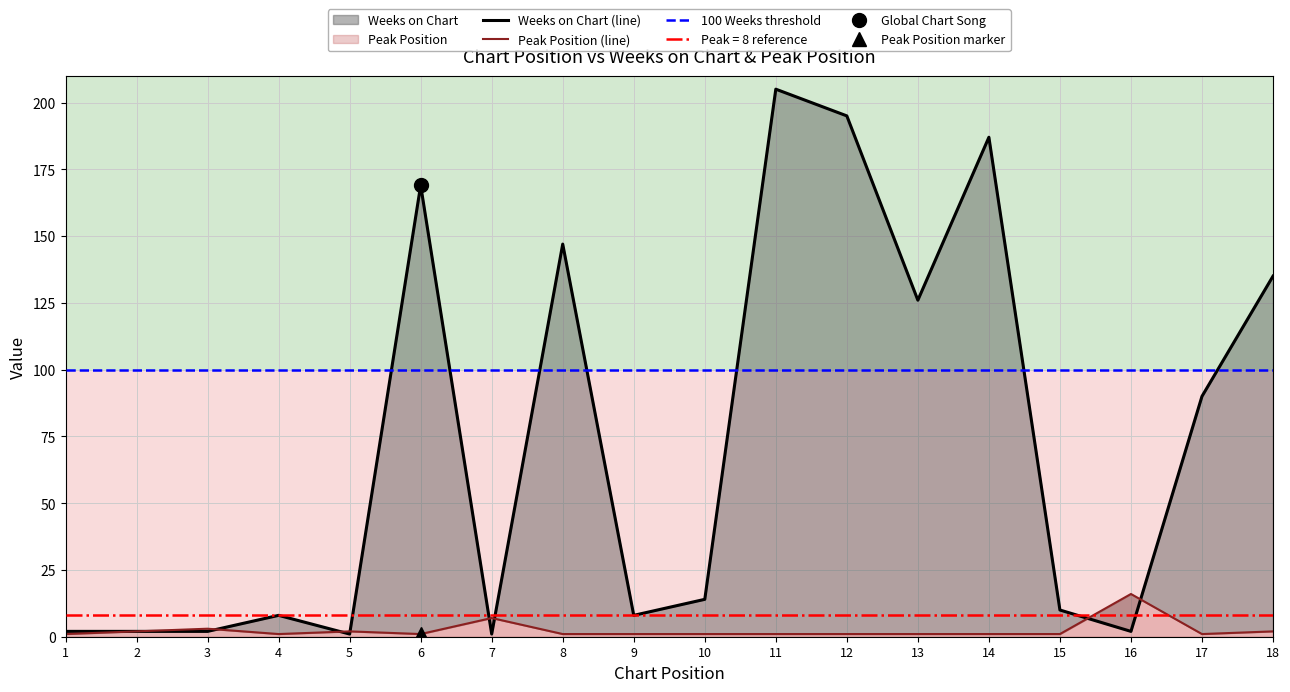

What is the difference between the maximum and second lowest values in the Weeks on Chart series?

204